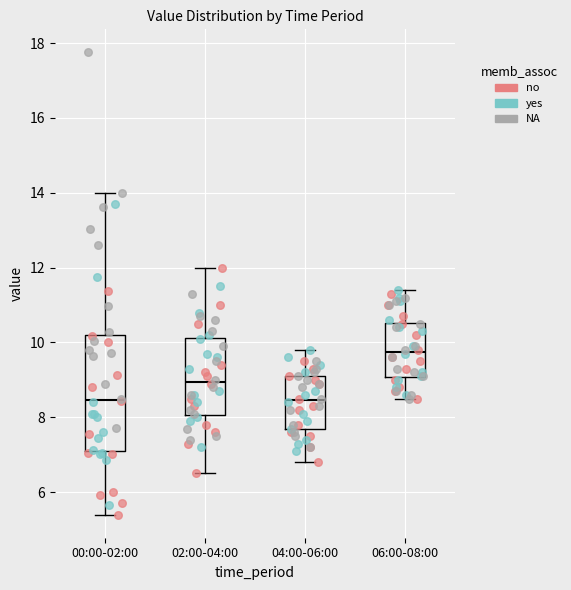

Reading left to right, read every box against the y-axis: the position of its median line, the range the box covers, and the ends of its whiskers. The values are not printed on the chart, so give them approximately, as read against the axis.

00:00-02:00: median 8.4, box 7.2 to 10.2, whiskers 5.4 to 14.0
02:00-04:00: median 9.0, box 8.0 to 10.2, whiskers 6.6 to 12.0
04:00-06:00: median 8.4, box 7.6 to 9.2, whiskers 6.8 to 9.8
06:00-08:00: median 9.8, box 9.0 to 10.6, whiskers 8.6 to 11.4